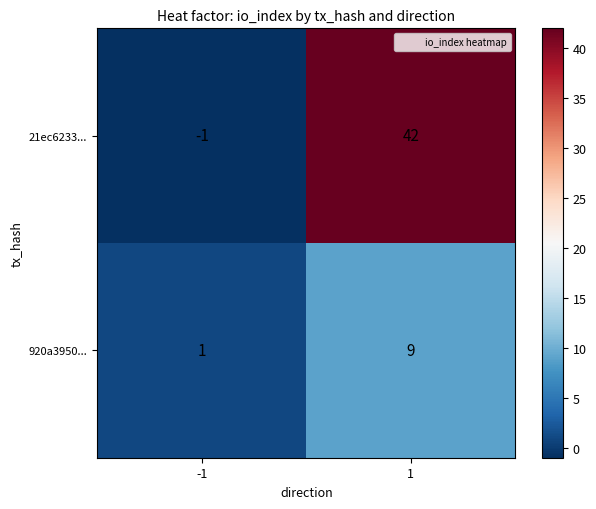

Rank the series by their maximum value, from highest to lowest.

21ec6233..., 920a3950...